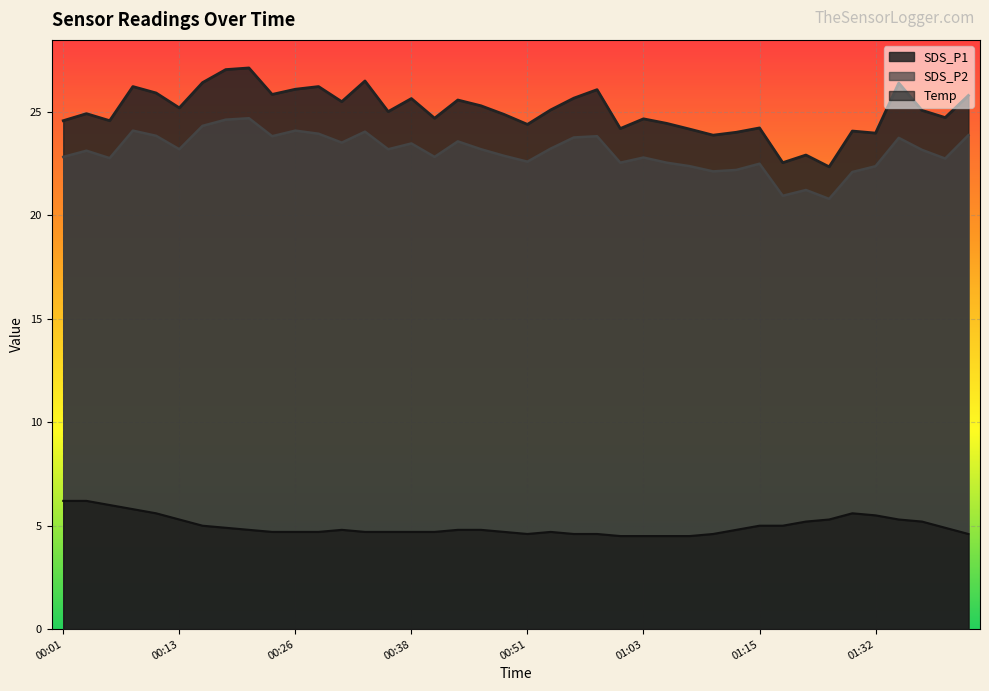

At which label does SDS_P1 reach its minimum?

01:28